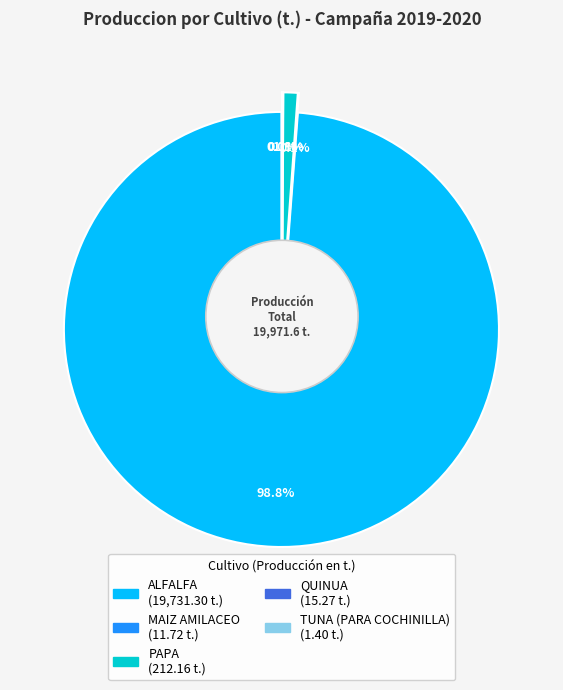

What portion of the pie excludes TUNA (PARA COCHINILLA)?

100.0%